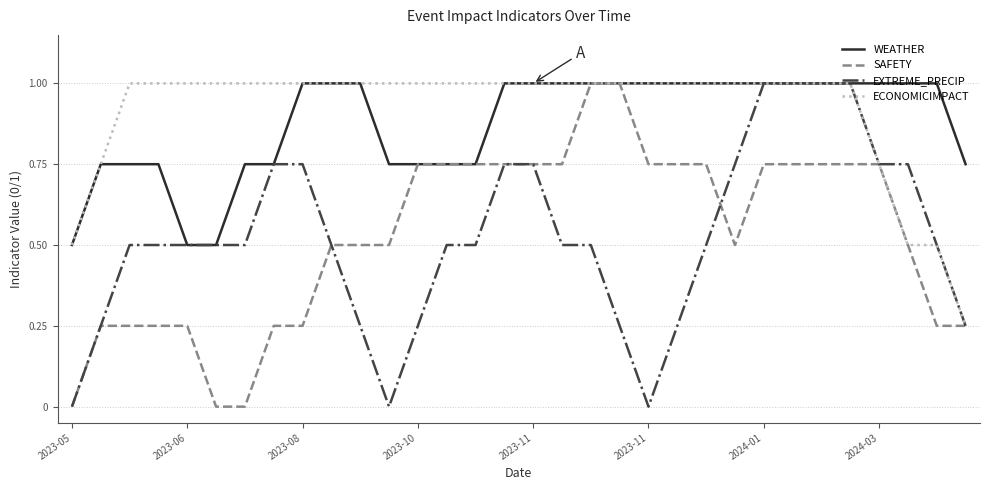

What is the highest value of the ECONOMICIMPACT series?

1.0